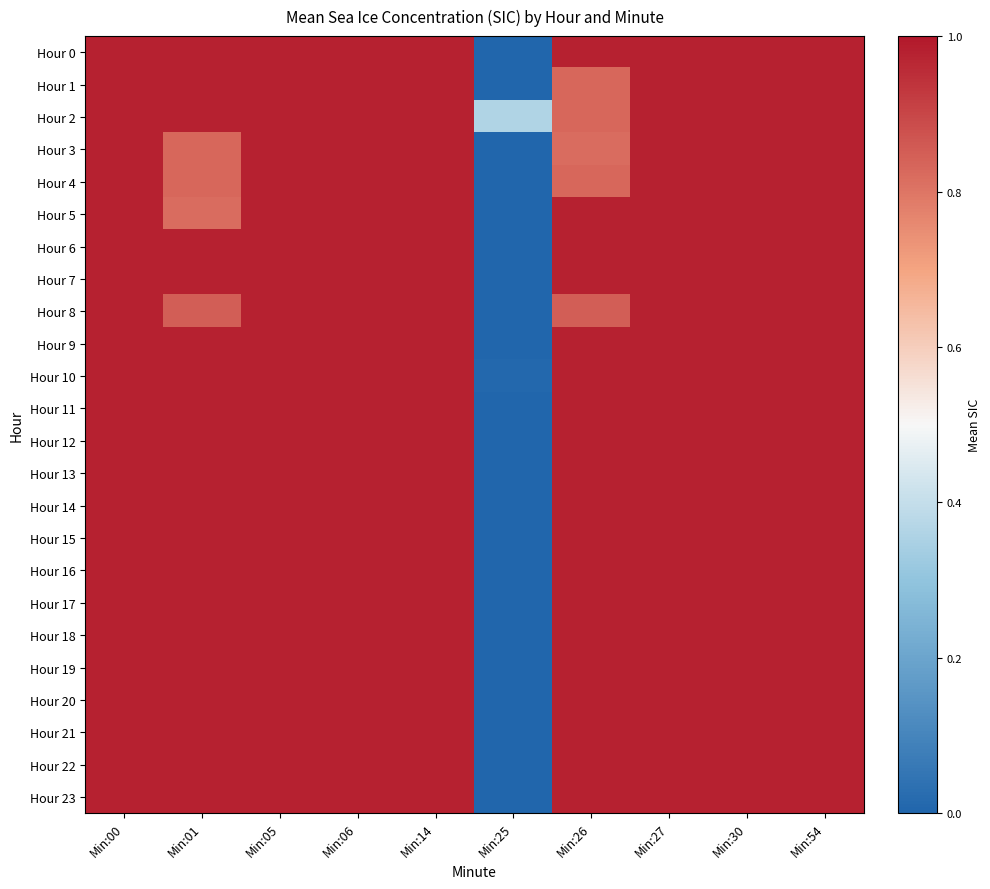

Reading left to right, transcribe all the data shown in this chart.

Hour 0: Min:00=1.0	Min:01=1.0	Min:05=1.0	Min:06=1.0	Min:14=1.0	Min:25=0.0	Min:26=1.0	Min:27=1.0	Min:30=1.0	Min:54=1.0
Hour 1: Min:00=1.0	Min:01=1.0	Min:05=1.0	Min:06=1.0	Min:14=1.0	Min:25=0.0	Min:26=0.8	Min:27=1.0	Min:30=1.0	Min:54=1.0
Hour 2: Min:00=1.0	Min:01=1.0	Min:05=1.0	Min:06=1.0	Min:14=1.0	Min:25=0.4	Min:26=0.8	Min:27=1.0	Min:30=1.0	Min:54=1.0
Hour 3: Min:00=1.0	Min:01=0.8	Min:05=1.0	Min:06=1.0	Min:14=1.0	Min:25=0.0	Min:26=0.8	Min:27=1.0	Min:30=1.0	Min:54=1.0
Hour 4: Min:00=1.0	Min:01=0.8	Min:05=1.0	Min:06=1.0	Min:14=1.0	Min:25=0.0	Min:26=0.8	Min:27=1.0	Min:30=1.0	Min:54=1.0
Hour 5: Min:00=1.0	Min:01=0.8	Min:05=1.0	Min:06=1.0	Min:14=1.0	Min:25=0.0	Min:26=1.0	Min:27=1.0	Min:30=1.0	Min:54=1.0
Hour 6: Min:00=1.0	Min:01=1.0	Min:05=1.0	Min:06=1.0	Min:14=1.0	Min:25=0.0	Min:26=1.0	Min:27=1.0	Min:30=1.0	Min:54=1.0
Hour 7: Min:00=1.0	Min:01=1.0	Min:05=1.0	Min:06=1.0	Min:14=1.0	Min:25=0.0	Min:26=1.0	Min:27=1.0	Min:30=1.0	Min:54=1.0
Hour 8: Min:00=1.0	Min:01=0.8	Min:05=1.0	Min:06=1.0	Min:14=1.0	Min:25=0.0	Min:26=0.8	Min:27=1.0	Min:30=1.0	Min:54=1.0
Hour 9: Min:00=1.0	Min:01=1.0	Min:05=1.0	Min:06=1.0	Min:14=1.0	Min:25=0.0	Min:26=1.0	Min:27=1.0	Min:30=1.0	Min:54=1.0
Hour 10: Min:00=1.0	Min:01=1.0	Min:05=1.0	Min:06=1.0	Min:14=1.0	Min:25=0.0	Min:26=1.0	Min:27=1.0	Min:30=1.0	Min:54=1.0
Hour 11: Min:00=1.0	Min:01=1.0	Min:05=1.0	Min:06=1.0	Min:14=1.0	Min:25=0.0	Min:26=1.0	Min:27=1.0	Min:30=1.0	Min:54=1.0
Hour 12: Min:00=1.0	Min:01=1.0	Min:05=1.0	Min:06=1.0	Min:14=1.0	Min:25=0.0	Min:26=1.0	Min:27=1.0	Min:30=1.0	Min:54=1.0
Hour 13: Min:00=1.0	Min:01=1.0	Min:05=1.0	Min:06=1.0	Min:14=1.0	Min:25=0.0	Min:26=1.0	Min:27=1.0	Min:30=1.0	Min:54=1.0
Hour 14: Min:00=1.0	Min:01=1.0	Min:05=1.0	Min:06=1.0	Min:14=1.0	Min:25=0.0	Min:26=1.0	Min:27=1.0	Min:30=1.0	Min:54=1.0
Hour 15: Min:00=1.0	Min:01=1.0	Min:05=1.0	Min:06=1.0	Min:14=1.0	Min:25=0.0	Min:26=1.0	Min:27=1.0	Min:30=1.0	Min:54=1.0
Hour 16: Min:00=1.0	Min:01=1.0	Min:05=1.0	Min:06=1.0	Min:14=1.0	Min:25=0.0	Min:26=1.0	Min:27=1.0	Min:30=1.0	Min:54=1.0
Hour 17: Min:00=1.0	Min:01=1.0	Min:05=1.0	Min:06=1.0	Min:14=1.0	Min:25=0.0	Min:26=1.0	Min:27=1.0	Min:30=1.0	Min:54=1.0
Hour 18: Min:00=1.0	Min:01=1.0	Min:05=1.0	Min:06=1.0	Min:14=1.0	Min:25=0.0	Min:26=1.0	Min:27=1.0	Min:30=1.0	Min:54=1.0
Hour 19: Min:00=1.0	Min:01=1.0	Min:05=1.0	Min:06=1.0	Min:14=1.0	Min:25=0.0	Min:26=1.0	Min:27=1.0	Min:30=1.0	Min:54=1.0
Hour 20: Min:00=1.0	Min:01=1.0	Min:05=1.0	Min:06=1.0	Min:14=1.0	Min:25=0.0	Min:26=1.0	Min:27=1.0	Min:30=1.0	Min:54=1.0
Hour 21: Min:00=1.0	Min:01=1.0	Min:05=1.0	Min:06=1.0	Min:14=1.0	Min:25=0.0	Min:26=1.0	Min:27=1.0	Min:30=1.0	Min:54=1.0
Hour 22: Min:00=1.0	Min:01=1.0	Min:05=1.0	Min:06=1.0	Min:14=1.0	Min:25=0.0	Min:26=1.0	Min:27=1.0	Min:30=1.0	Min:54=1.0
Hour 23: Min:00=1.0	Min:01=1.0	Min:05=1.0	Min:06=1.0	Min:14=1.0	Min:25=0.0	Min:26=1.0	Min:27=1.0	Min:30=1.0	Min:54=1.0